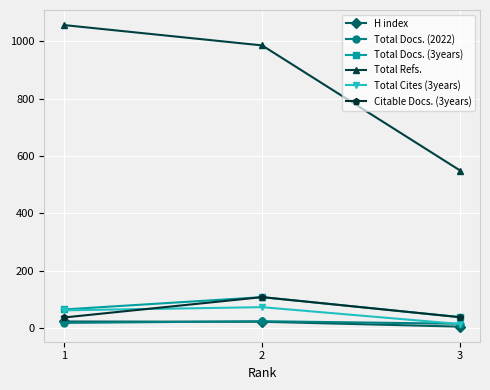

Which series has the largest total across all categories?

Total Refs.